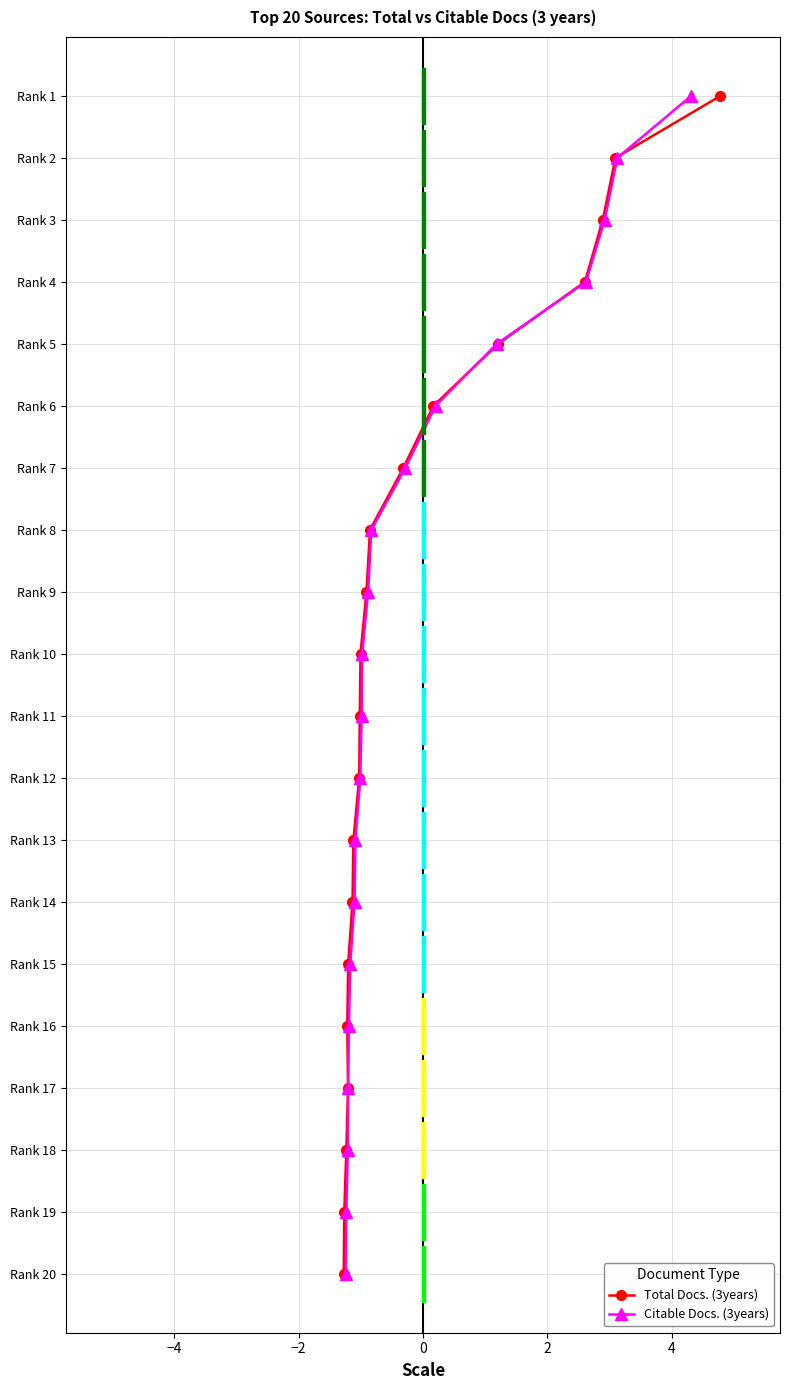

True or false: Citable Docs. (3years) has more than 1 interior local peaks.

False